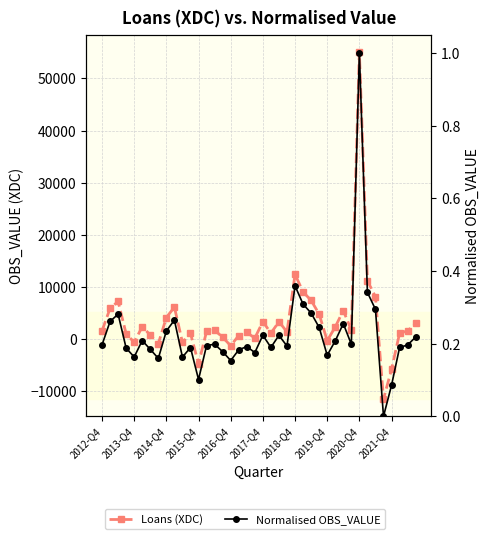

The value of Loans (XDC) at 14 is 1717.0. True or false?

True